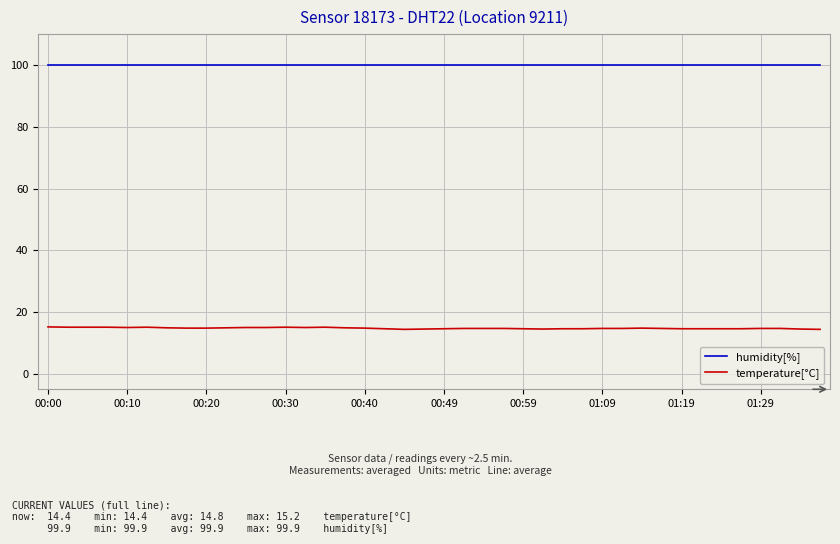

What is the minimum value for humidity[%]?

99.9